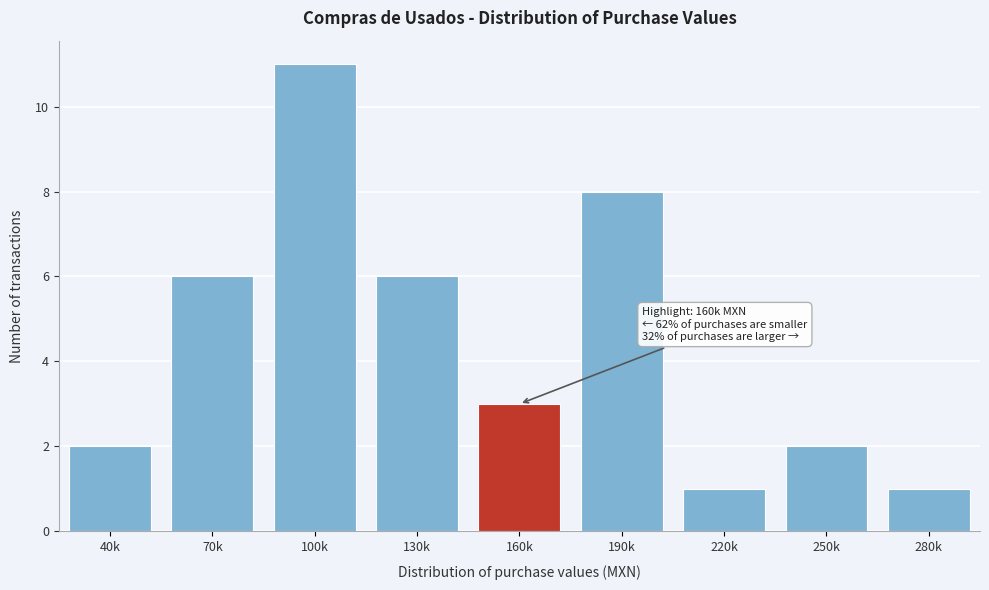

Reading left to right, transcribe all the data shown in this chart.

2	6	11	6	3	8	1	2	1